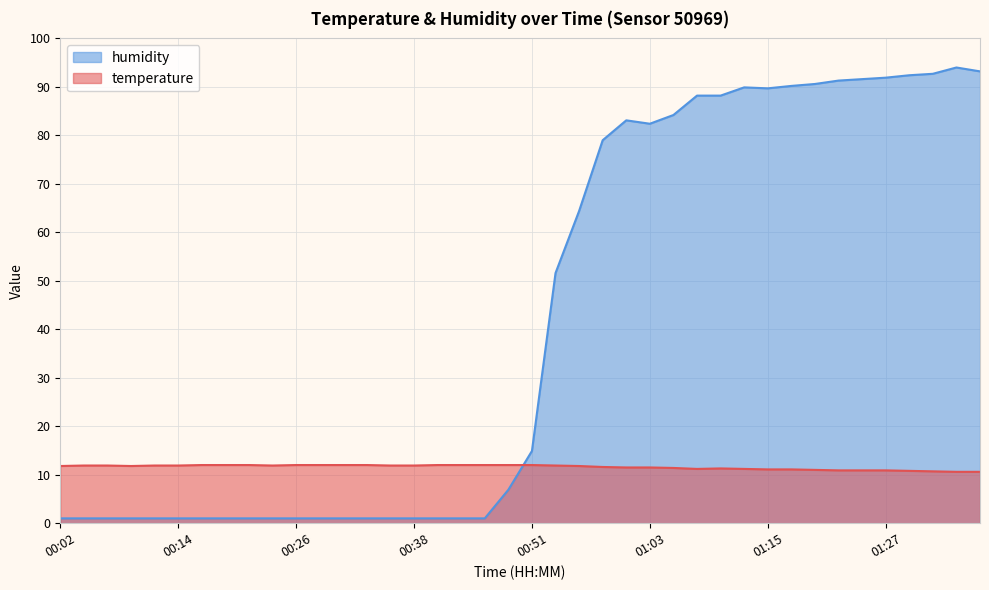

How many intersections are there between temperature and humidity?

1